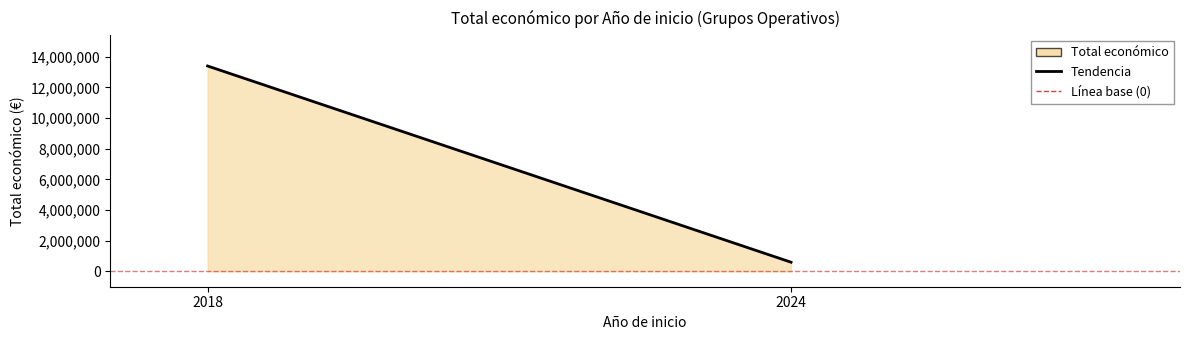

Rank the categories by value from highest to lowest.

2018, 2024